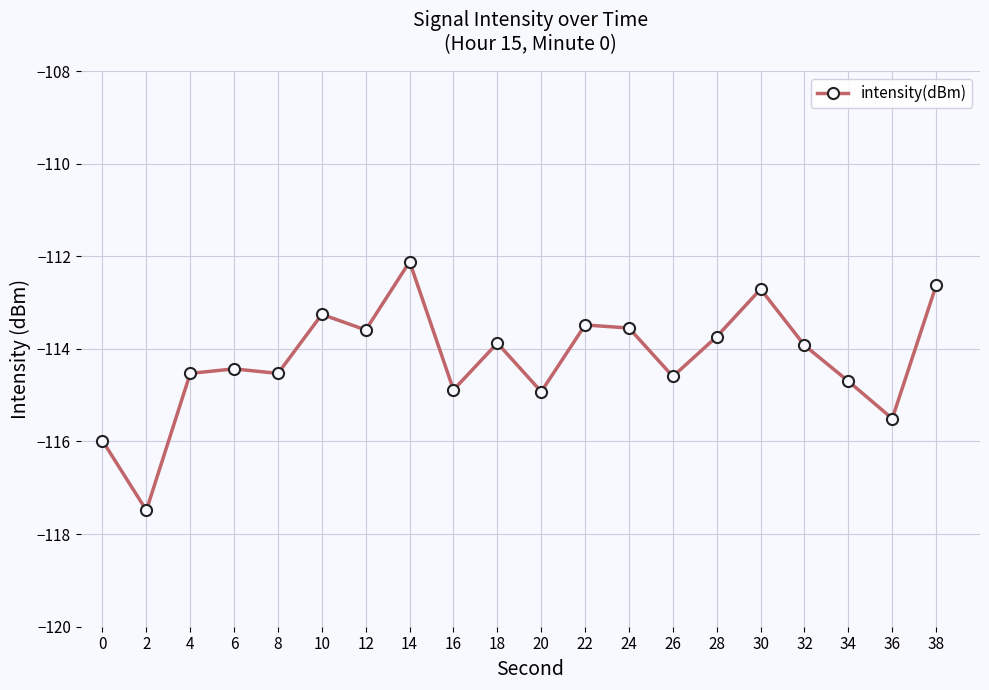

Does the chart have visible grid lines?

Yes